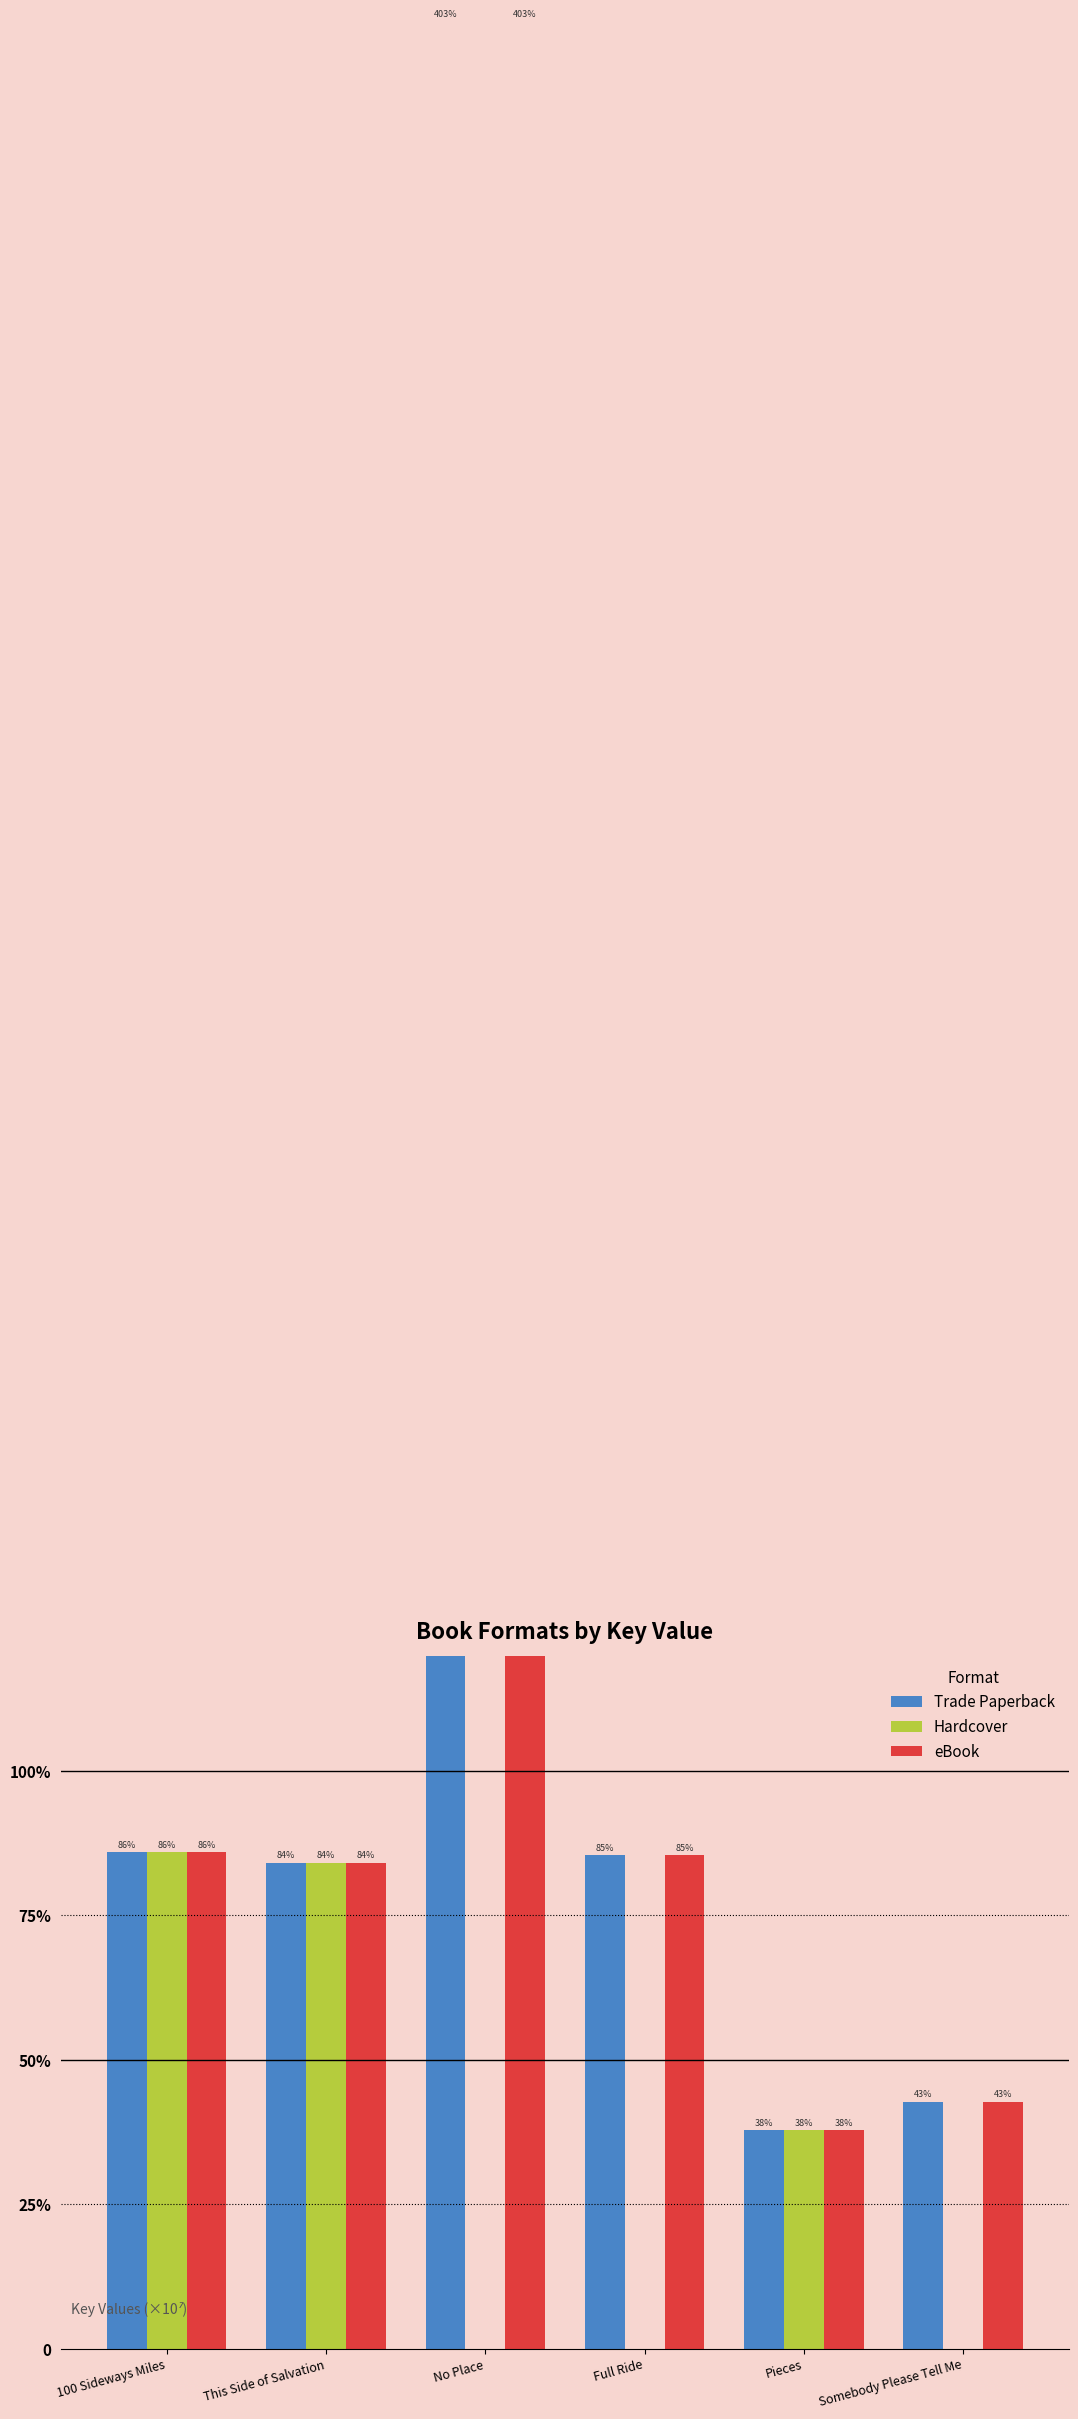

How many groups of bars are there?

6